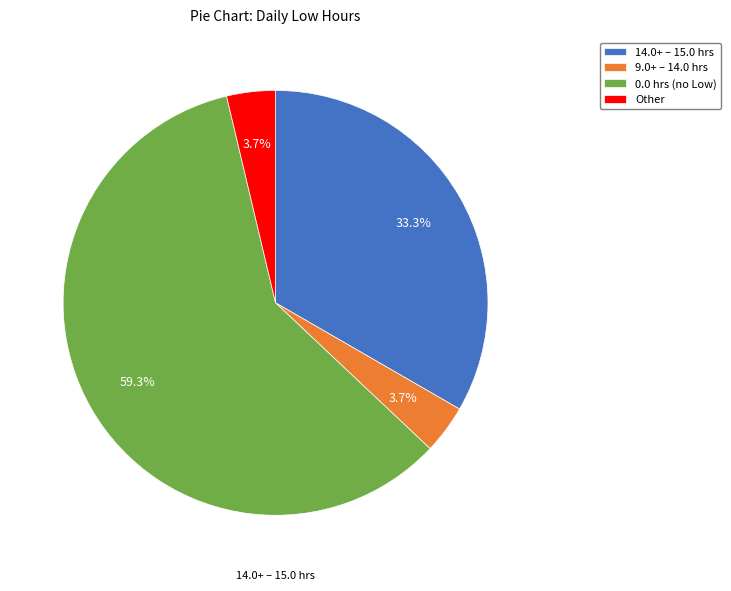

Is there any slice that represents more than half of the pie?

Yes